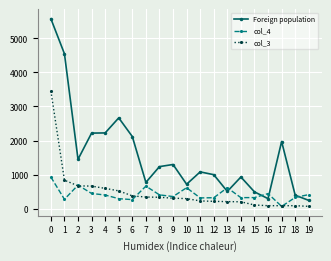

True or false: col_4 and col_3 intersect in this chart.

True